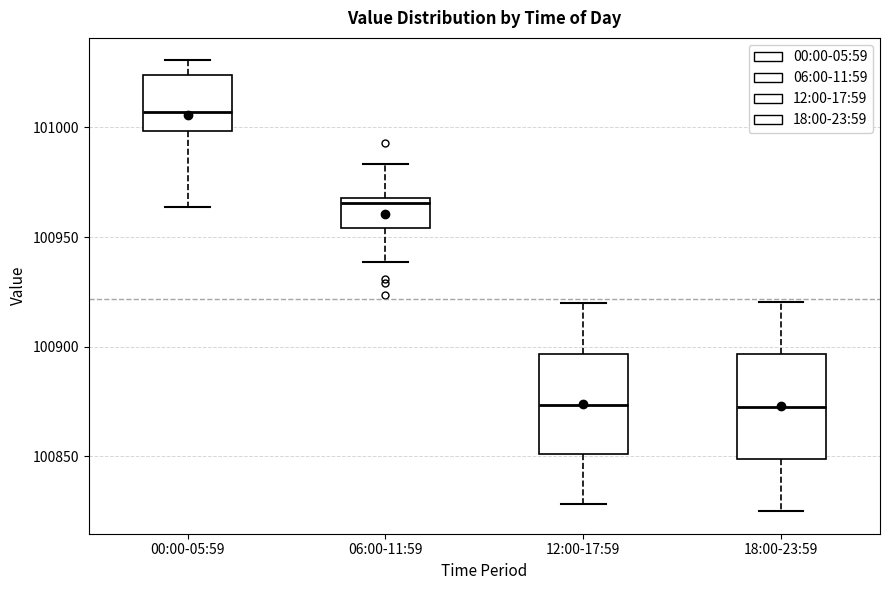

Reading left to right, transcribe this box plot: for each box, give where its median line is, the range the box spans, and where its two whiskers end, as read against the y-axis. The values are not printed on the chart, so give them approximately, as read against the axis.

00:00-05:59: median 101005, box 101000 to 101025, whiskers 100965 to 101030
06:00-11:59: median 100965, box 100955 to 100970, whiskers 100940 to 100985
12:00-17:59: median 100875, box 100850 to 100895, whiskers 100830 to 100920
18:00-23:59: median 100875, box 100850 to 100895, whiskers 100825 to 100920